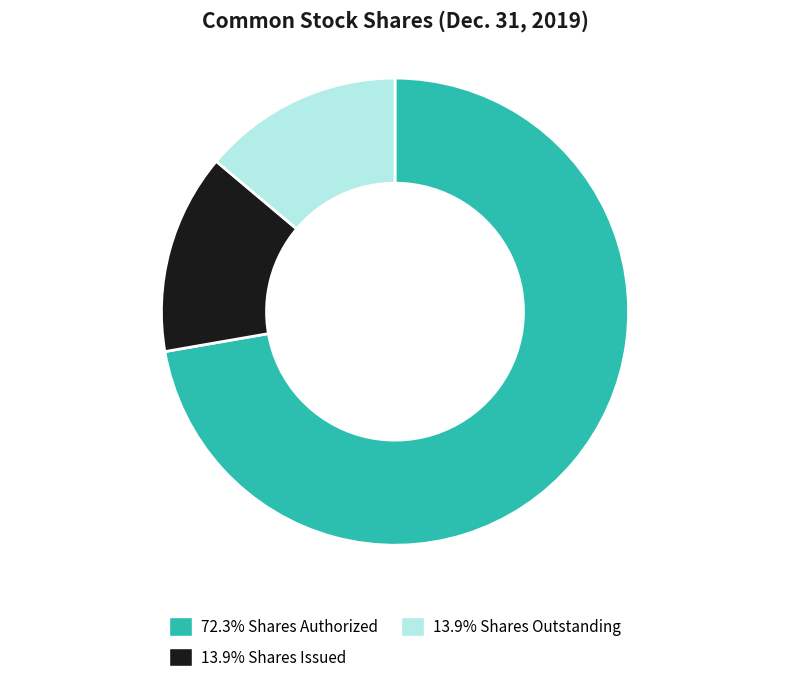

Is the sum of 13.9% Shares Outstanding and 13.9% Shares Issued greater than half?

No